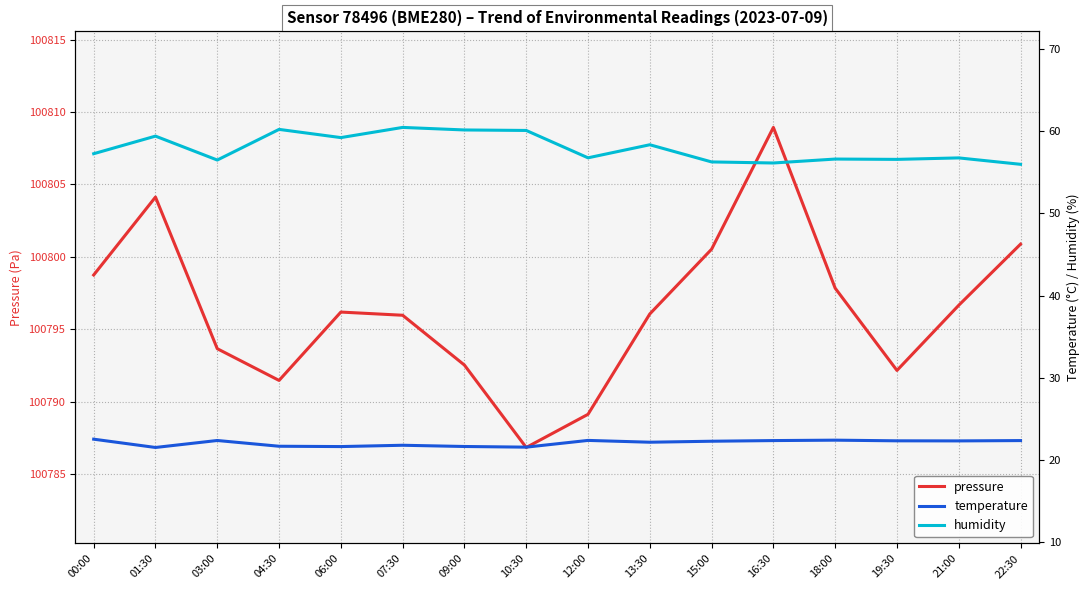

In temperature, how many points are lower than both neighbors (excluding endpoints)?

5